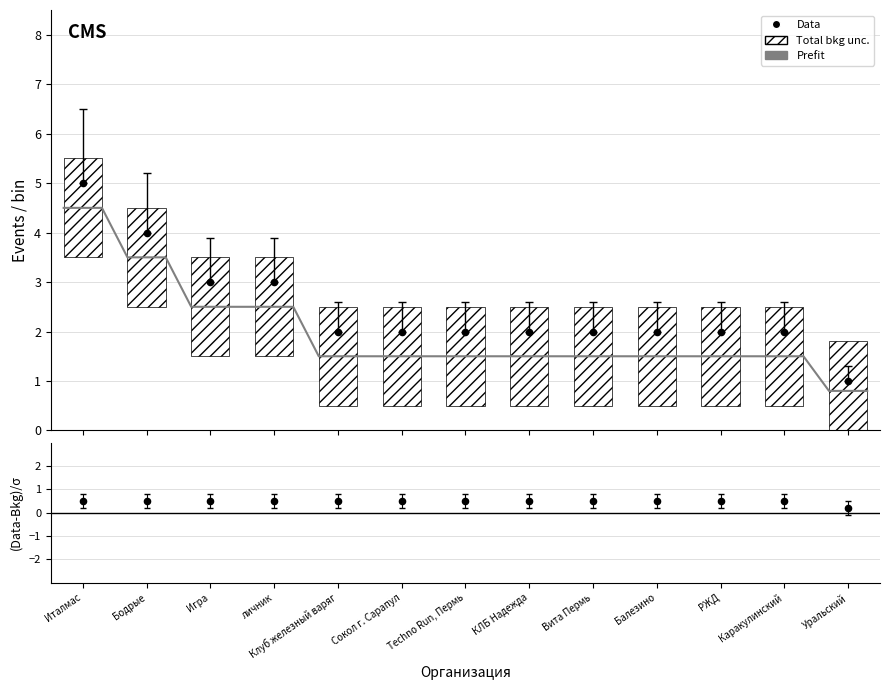

At how many categories does at least one series exceed 1?

13